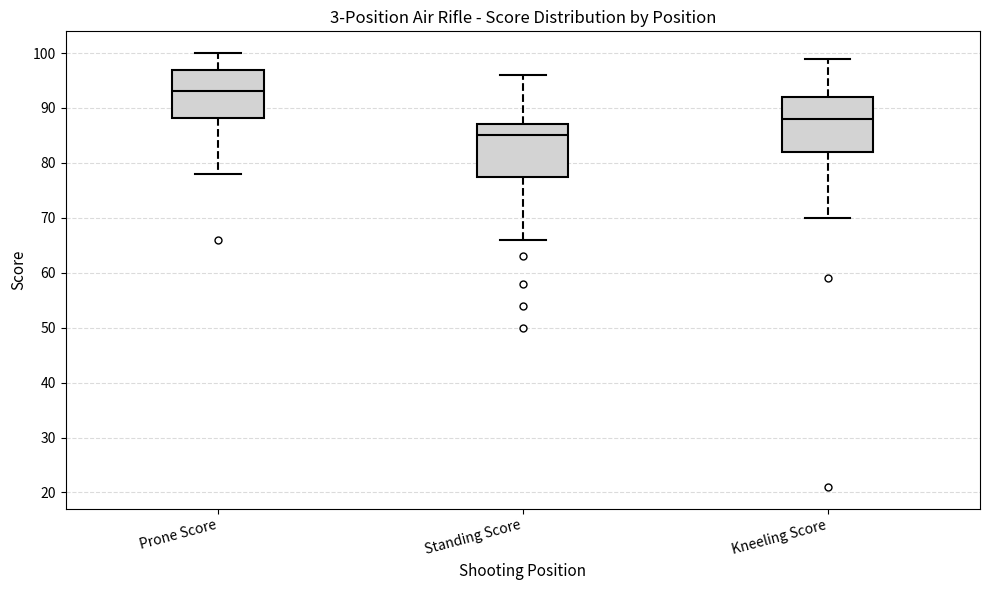

Reading left to right, transcribe this box plot: for each box, give where its median line is, the range the box spans, and where its two whiskers end, as read against the y-axis. The values are not printed on the chart, so give them approximately, as read against the axis.

Prone Score: median 93, box 88 to 97, whiskers 78 to 100
Standing Score: median 85, box 78 to 87, whiskers 66 to 96
Kneeling Score: median 88, box 82 to 92, whiskers 70 to 99